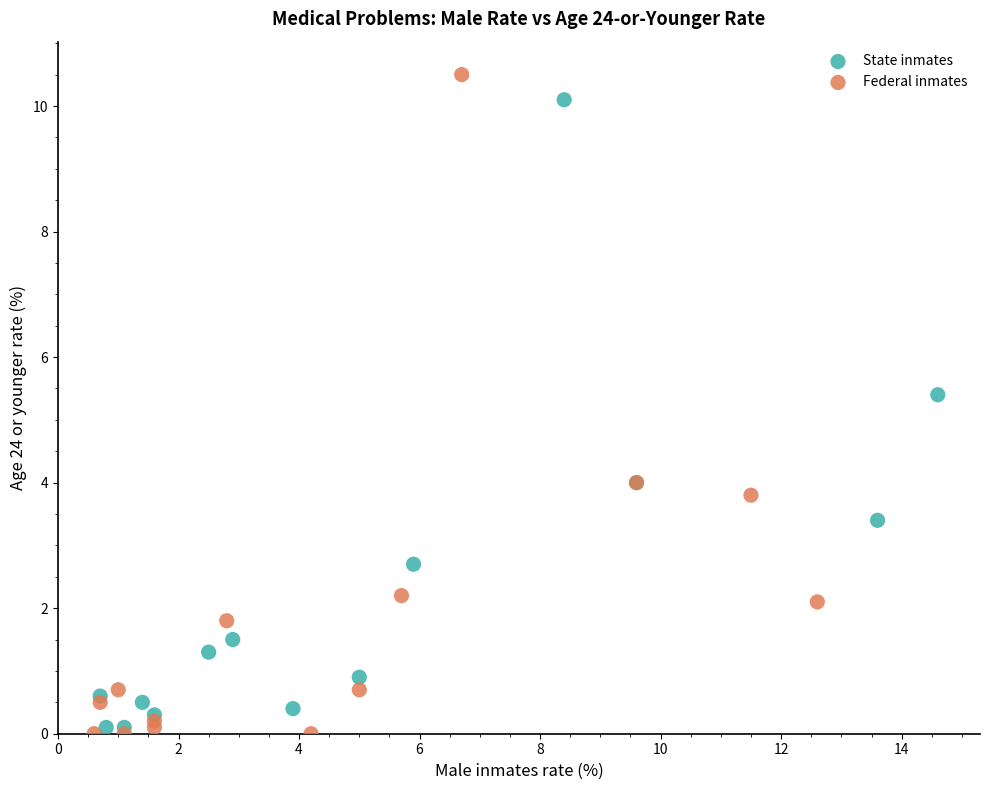

Which series has the largest Y range (max minus min)?

Federal inmates